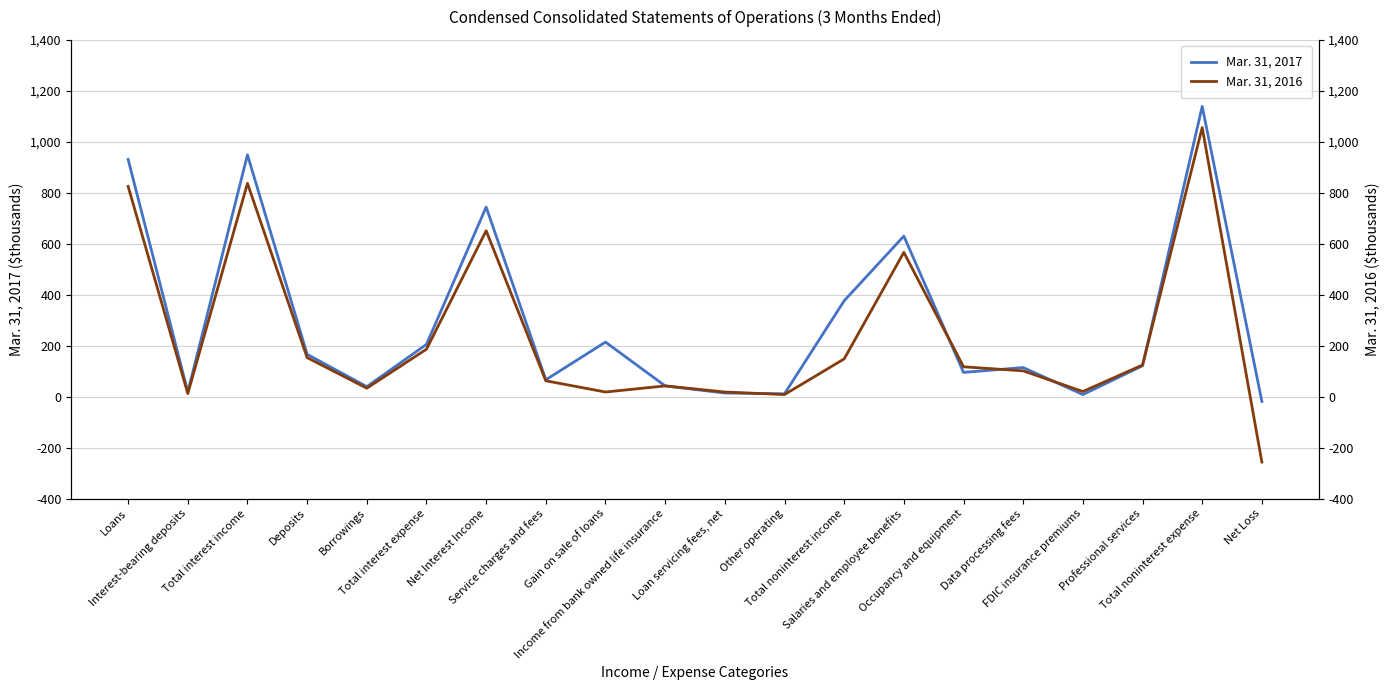

Which series has the largest total across all categories?

Mar. 31, 2017